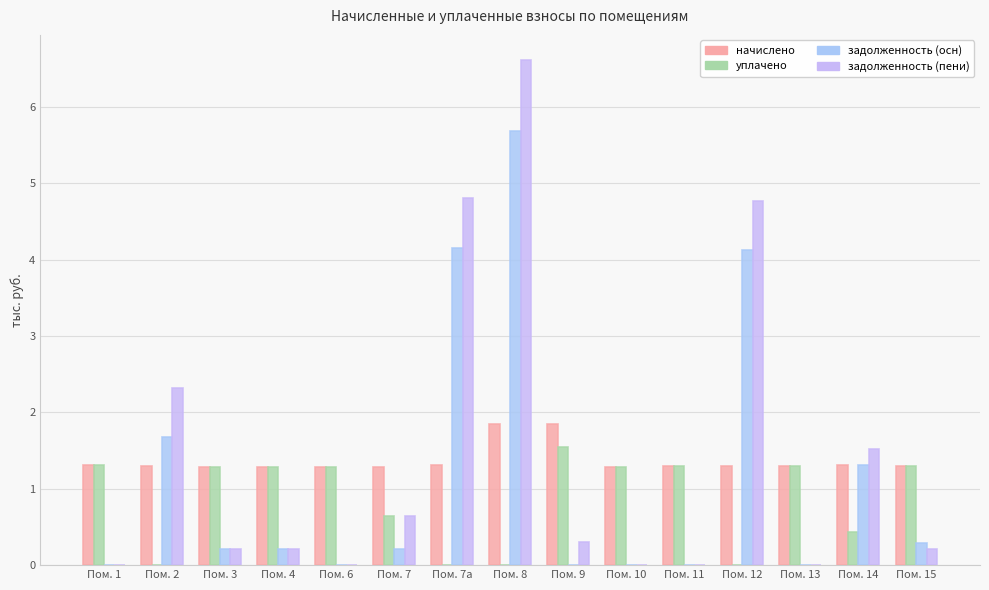

The уплачено series shows 2.0 at Пом. 1. True or false?

False